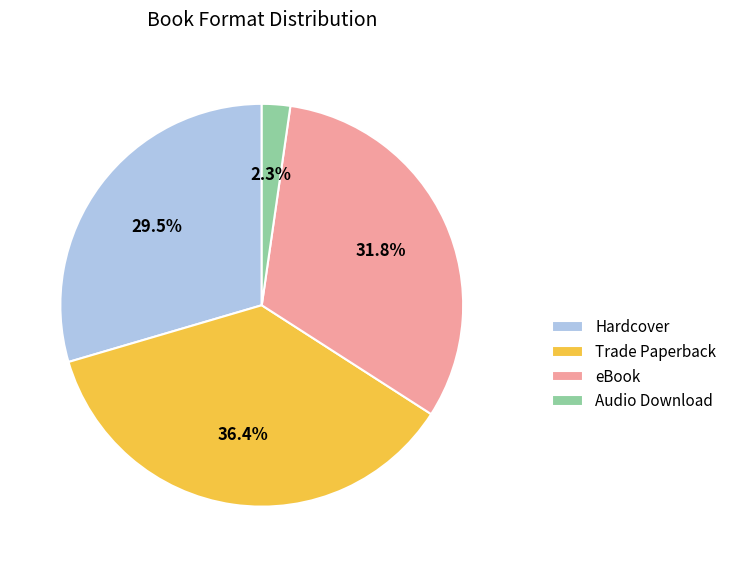

Which slice is the largest?

Trade Paperback